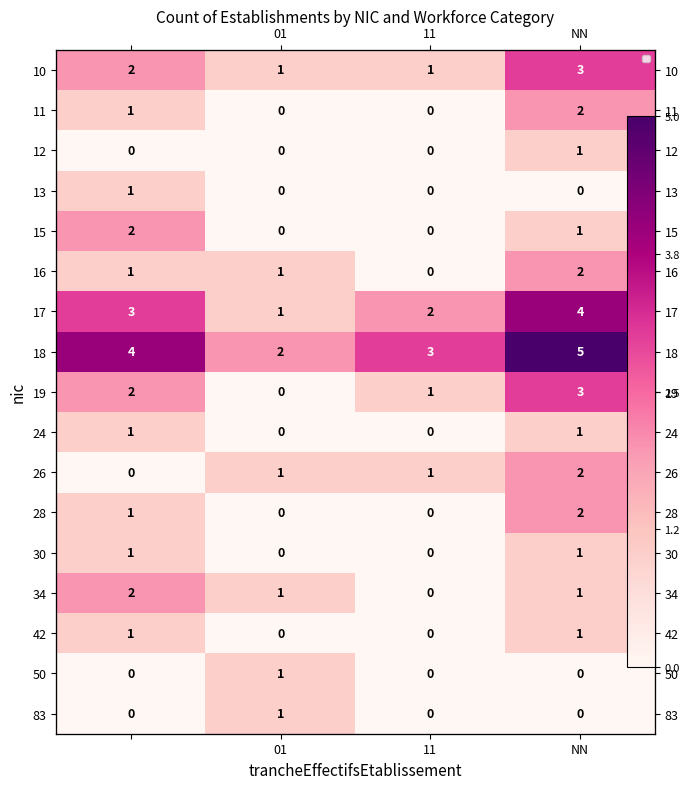

What is the spread (max minus min) of values at NN?

5